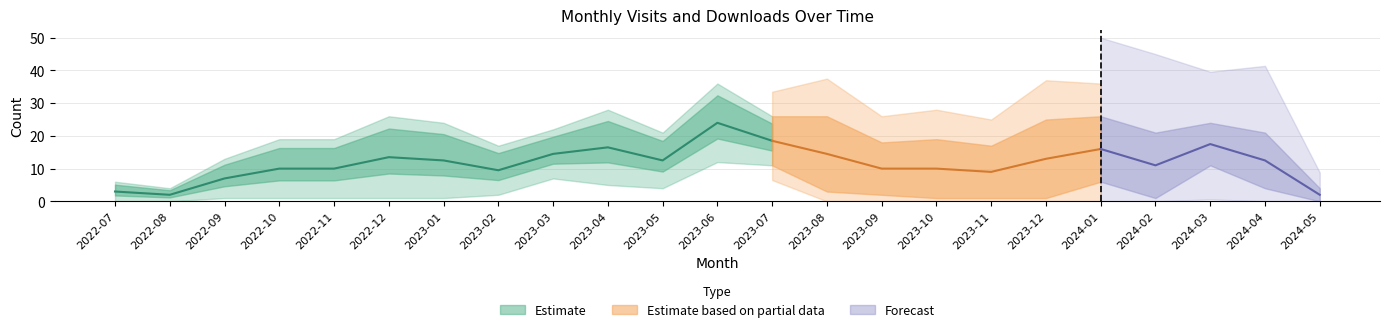

Is it true that the value at 2023-03 is 14.5?

True